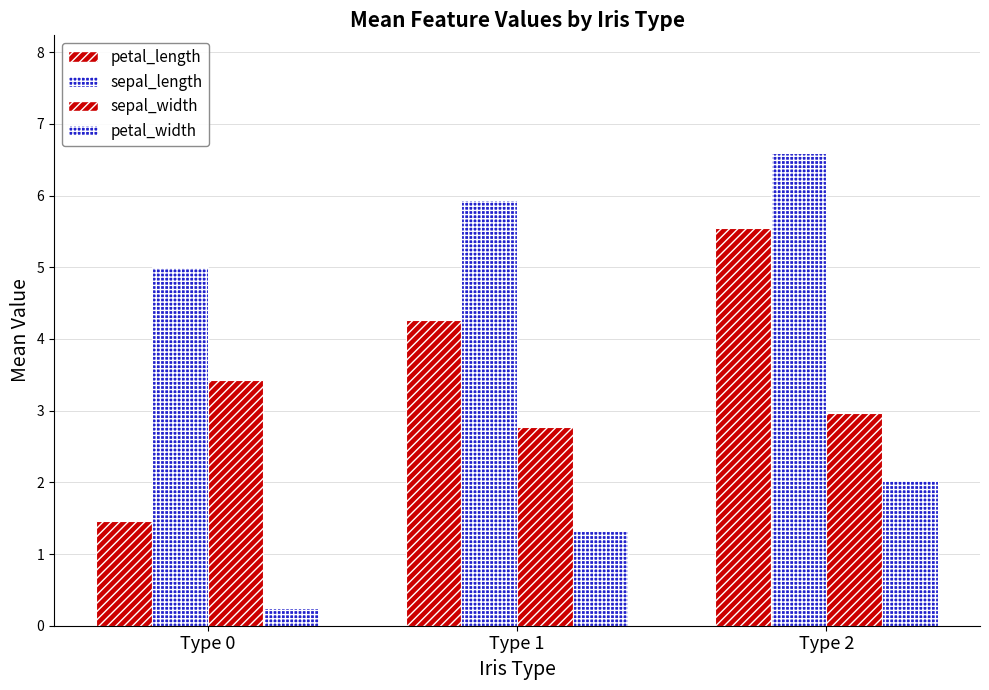

How many series are shown in this chart?

4